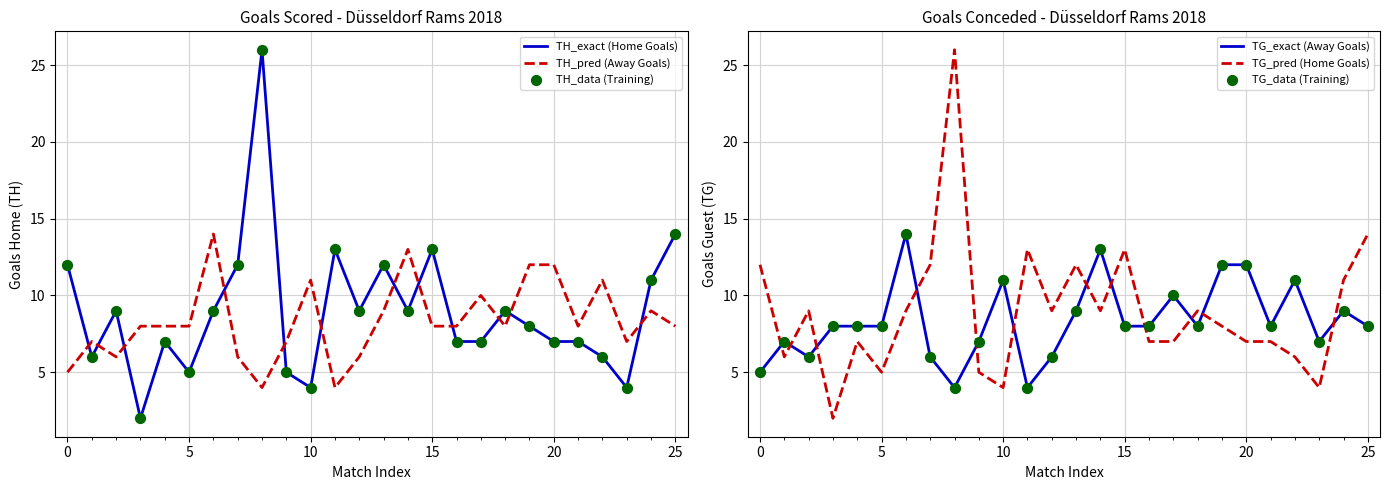

What is the total value across all series at 15?

45